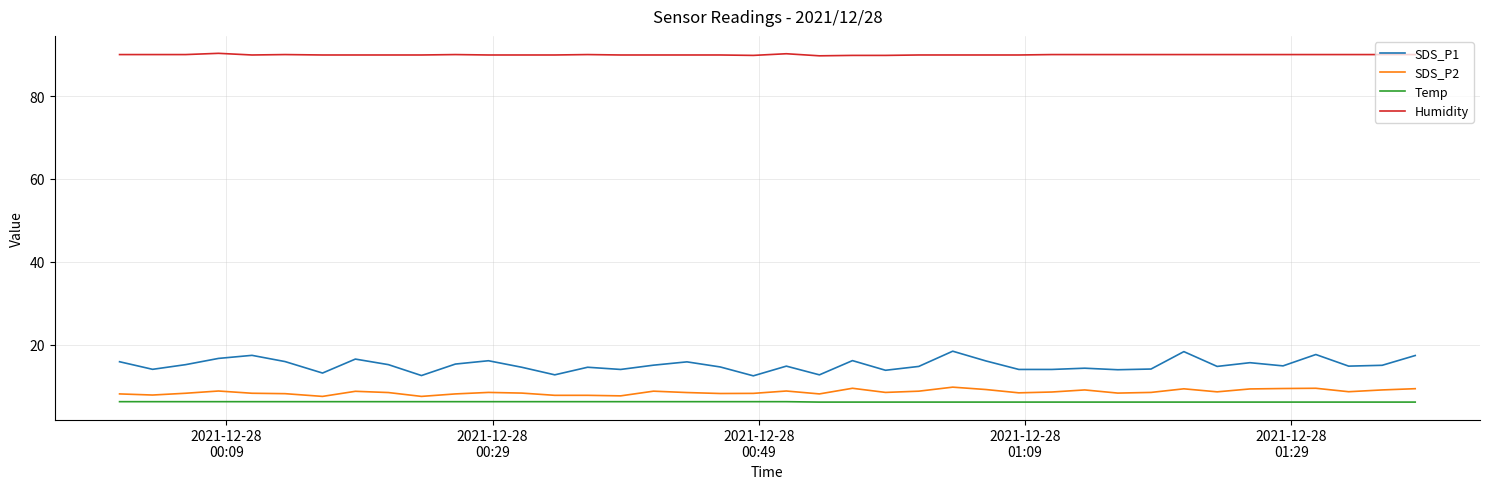

True or false: Temp and Humidity intersect in this chart.

False